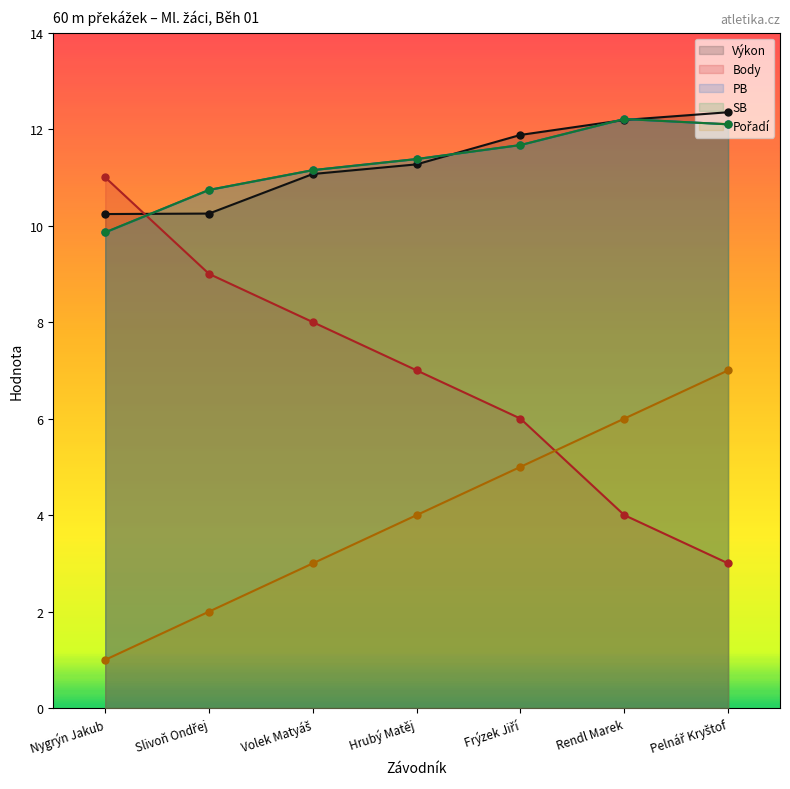

At which category does the chart reach its minimum across all series?

Nygrýn Jakub